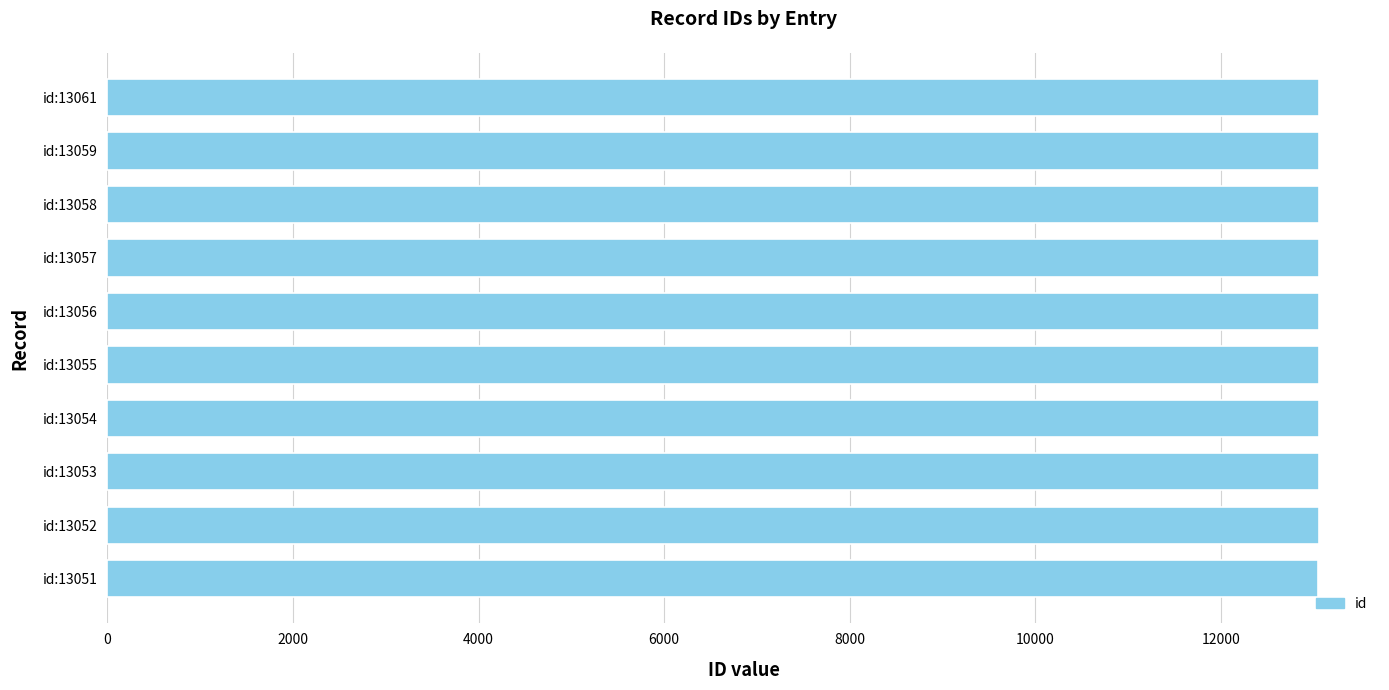

What is the sum of all values?

130556